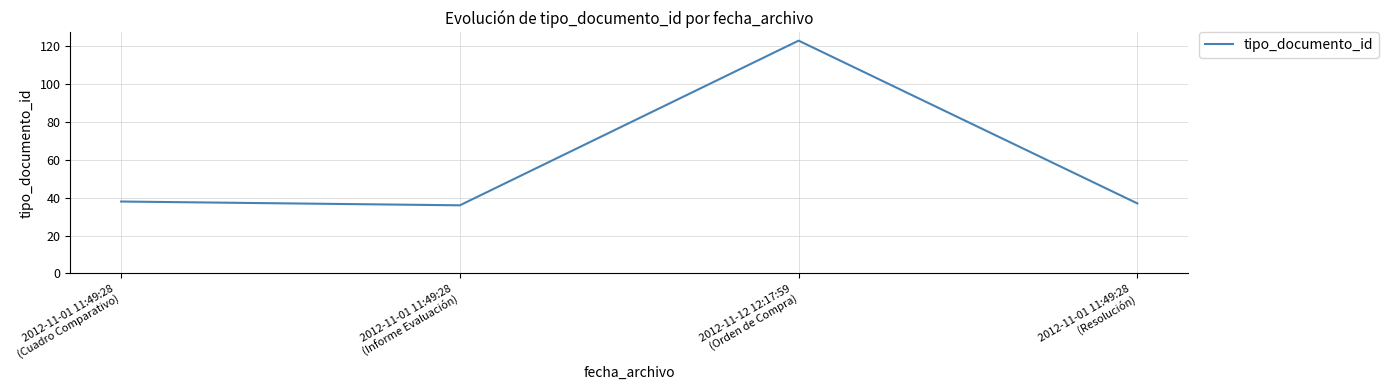

The value at 2012-11-01 11:49:28
(Cuadro Comparativo) is 18. True or false?

False